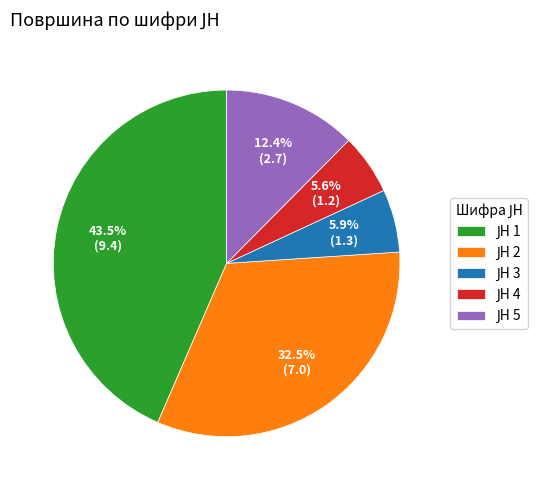

Is there a majority slice in this chart?

No